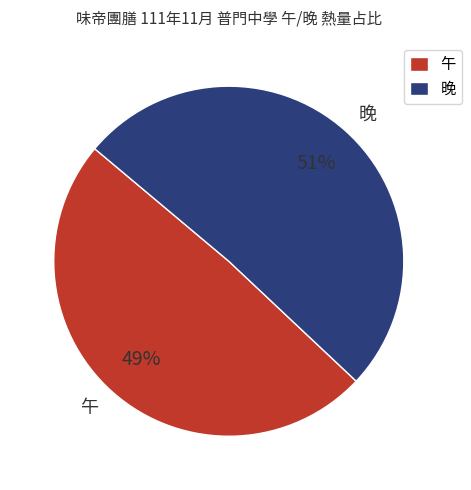

Is the sum of 午 and 晚 greater than half?

Yes